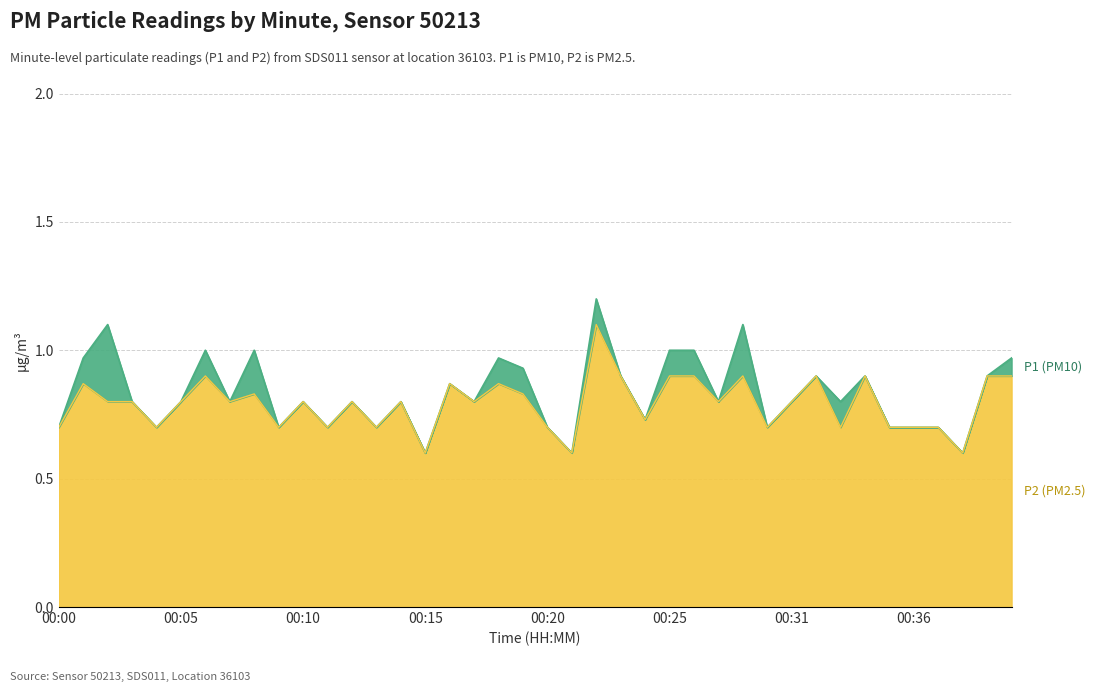

How many P2 values are between 0 and 1?

39